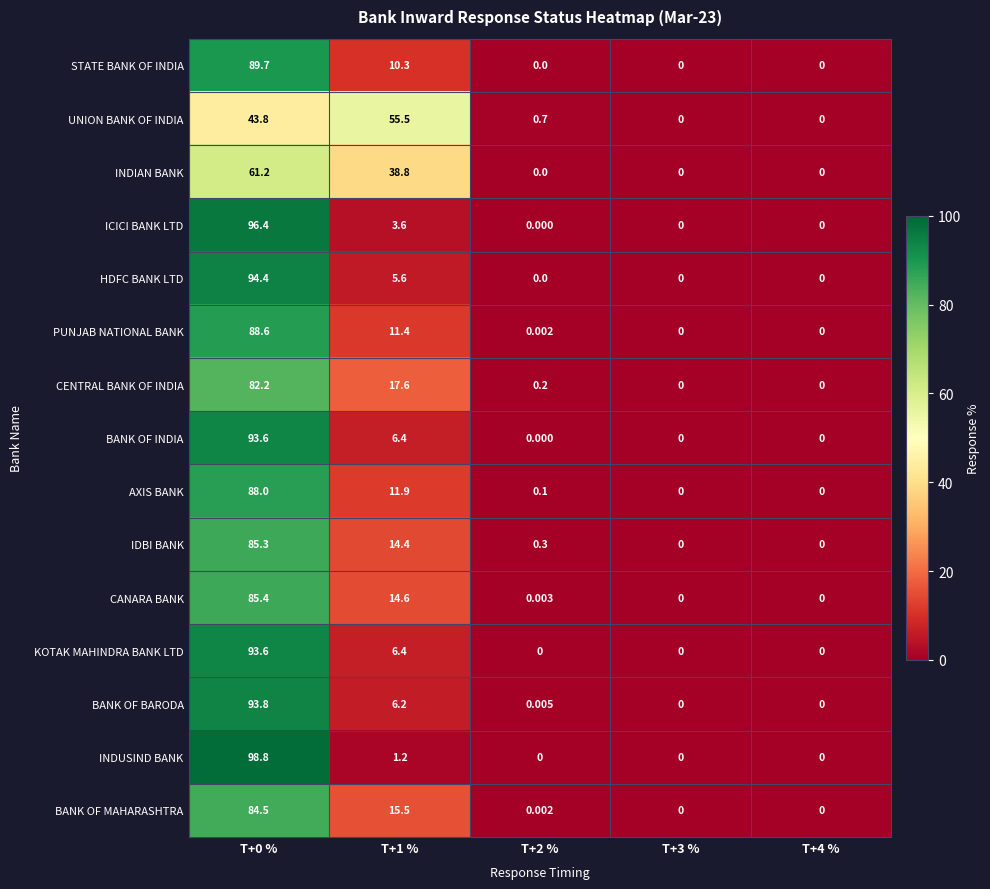

Which series changed the most between T+0 % and T+2 %?

INDUSIND BANK